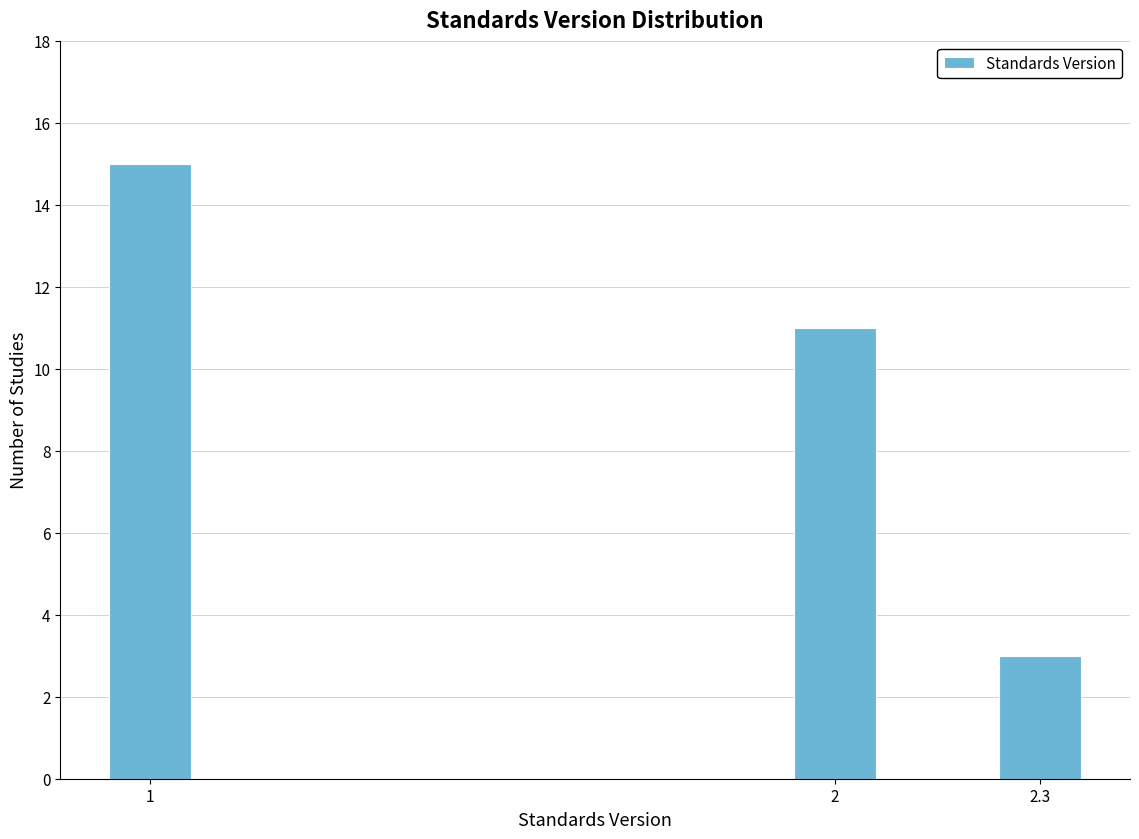

Reading left to right, extract all data points from this chart.

15	11	3